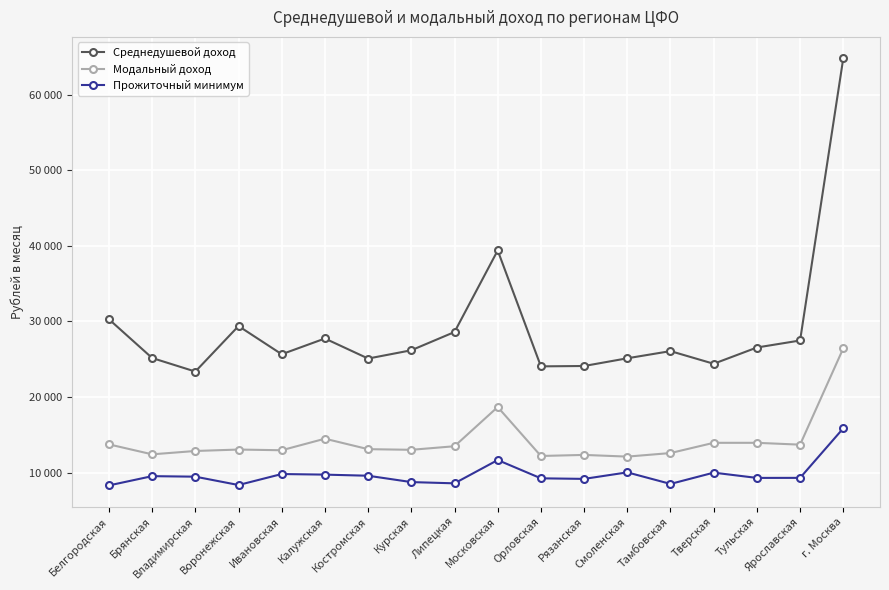

What are all the series names shown in the legend?

Среднедушевой доход, Модальный доход, Прожиточный минимум